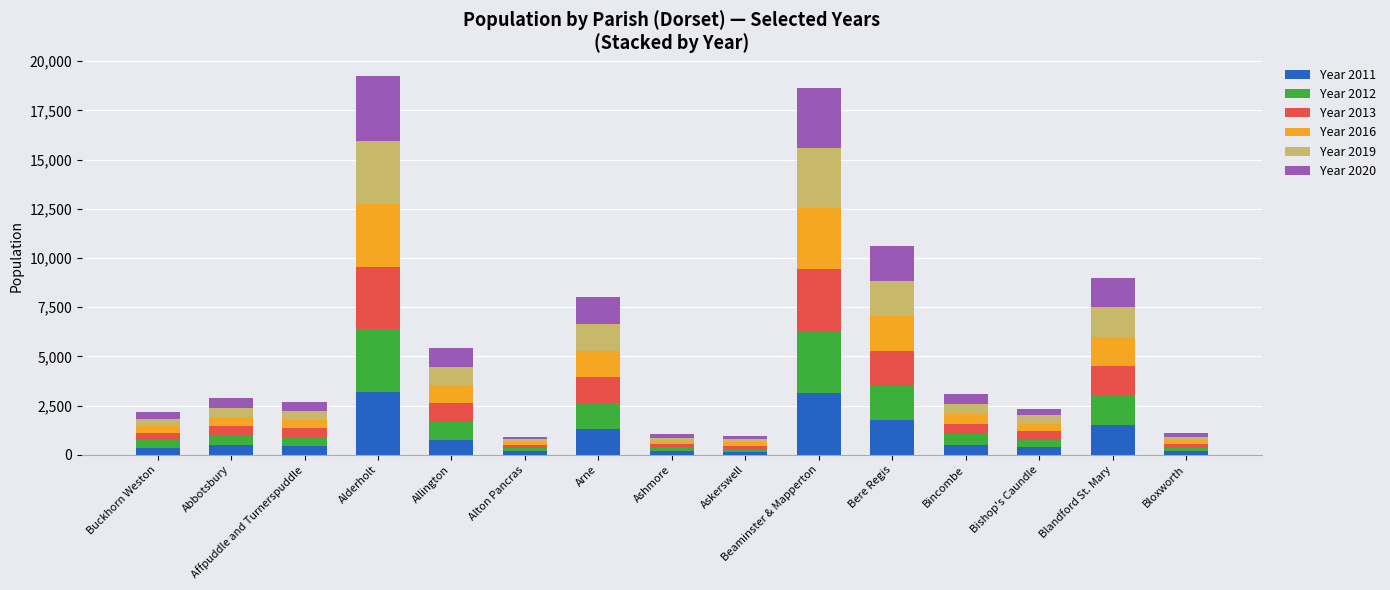

What is the difference between the maximum and second lowest values in the Year 2011 series?

3011